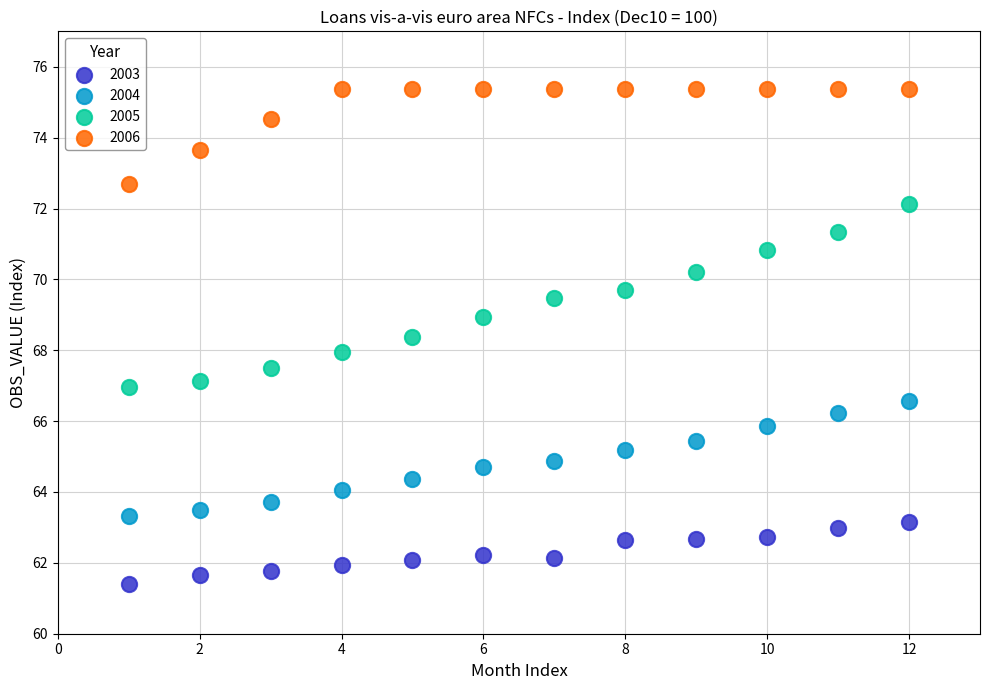

Which series has the largest Y range (max minus min)?

2005